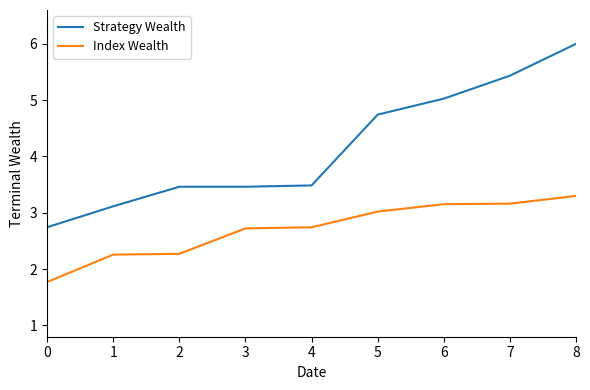

What is the spread (max minus min) of values at 4?

0.7